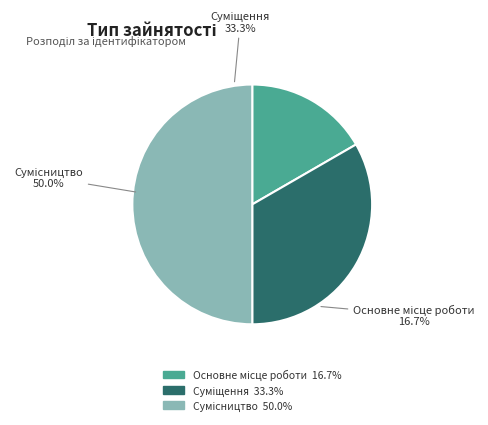

What is the change in value from Основне місце роботи to Суміщення?

+1